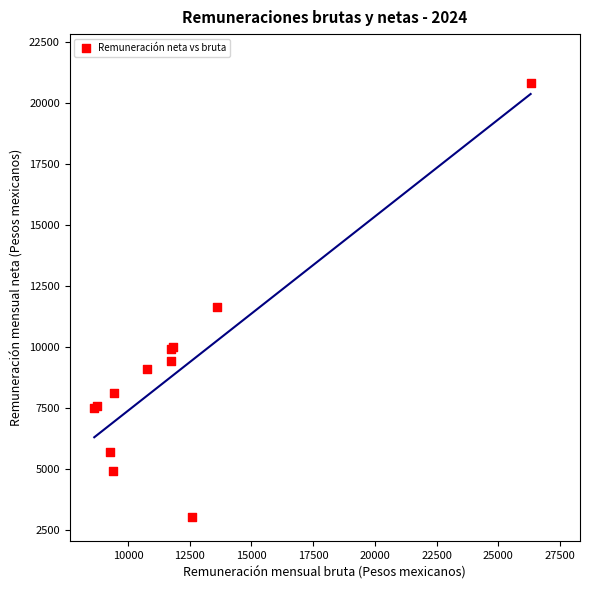

What Y value in the scatter plot is closest to 11922?

11615.2